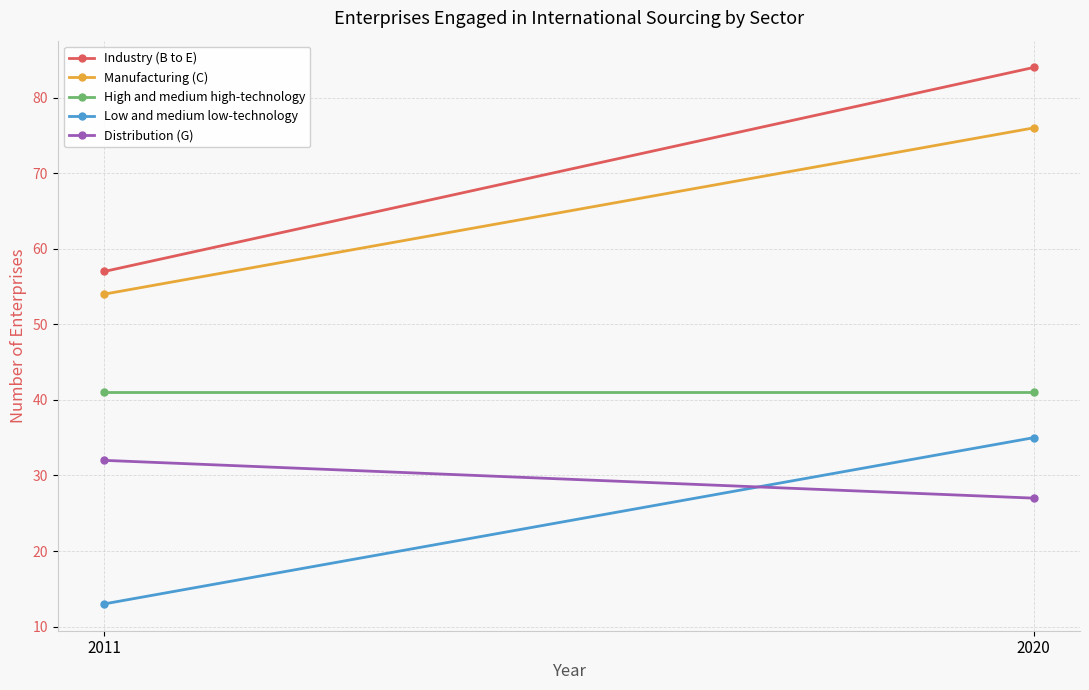

Which category has the highest value in the Low and medium low-technology series?

2020